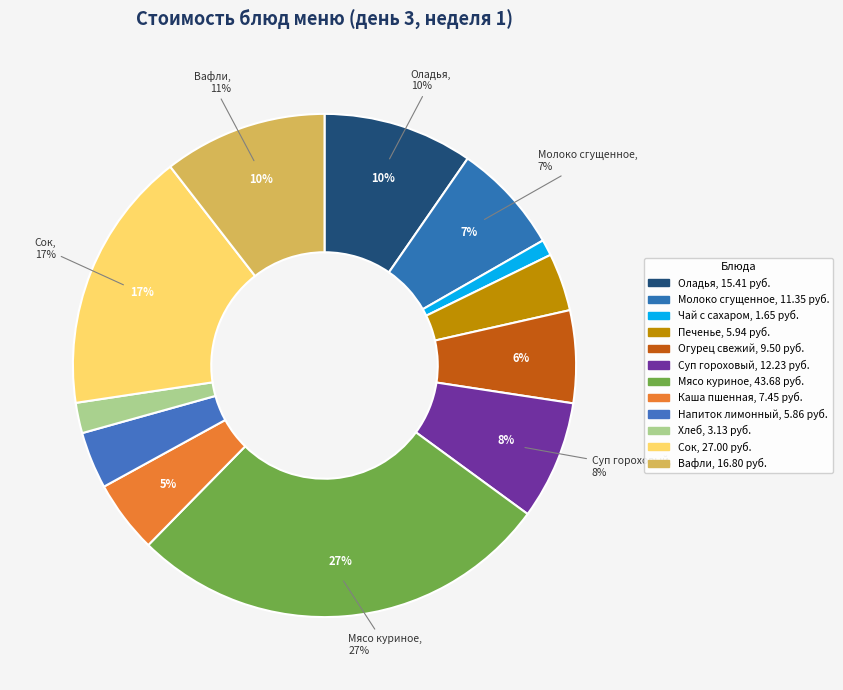

How many segments does this pie chart have?

12